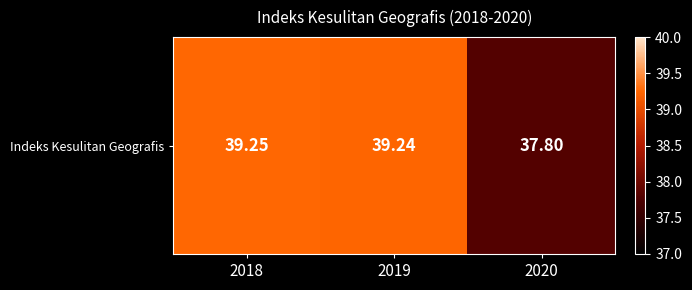

What is the maximum value shown in the chart?

39.2